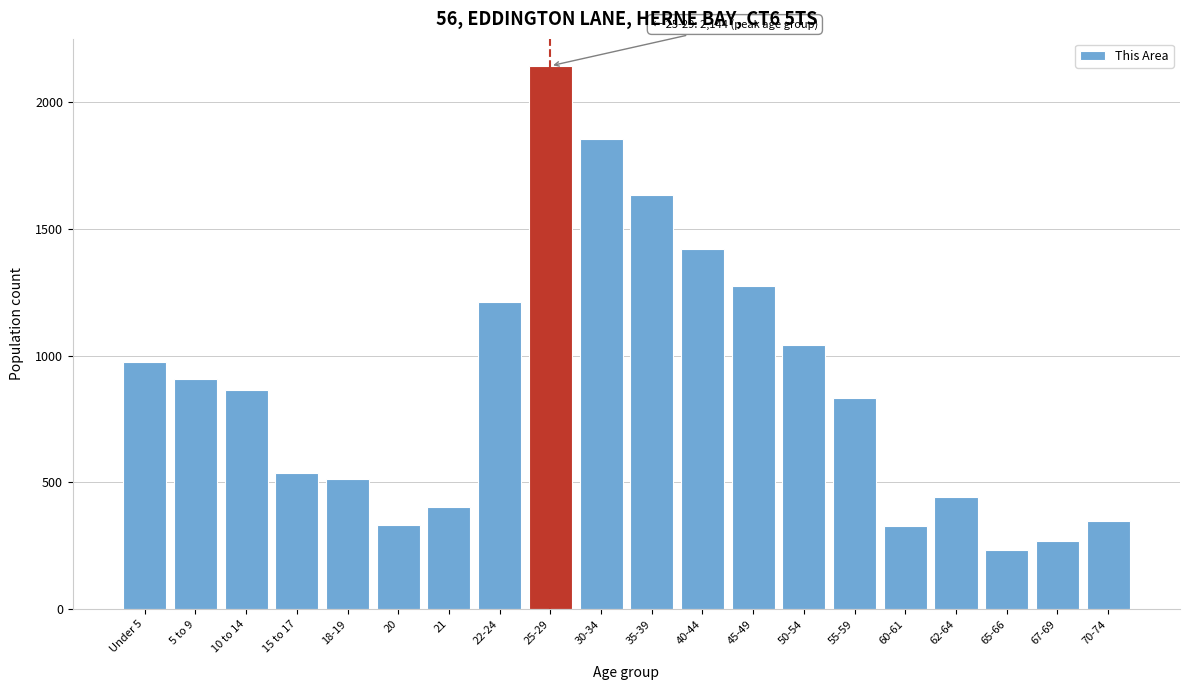

At which label is the value closest to 1188?

22-24